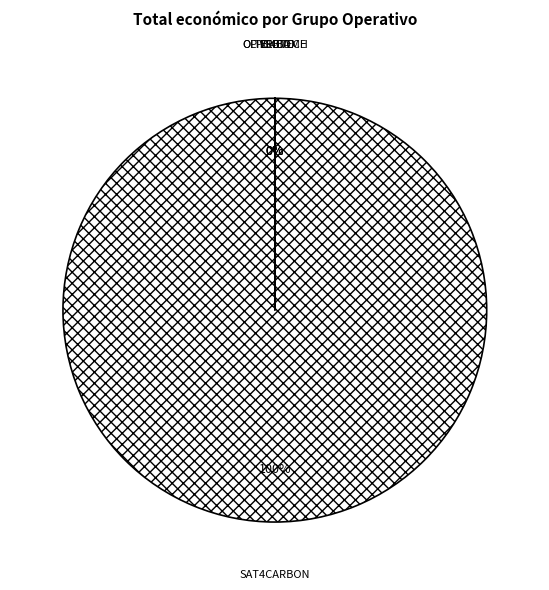

Count the number of slices in the pie.

5